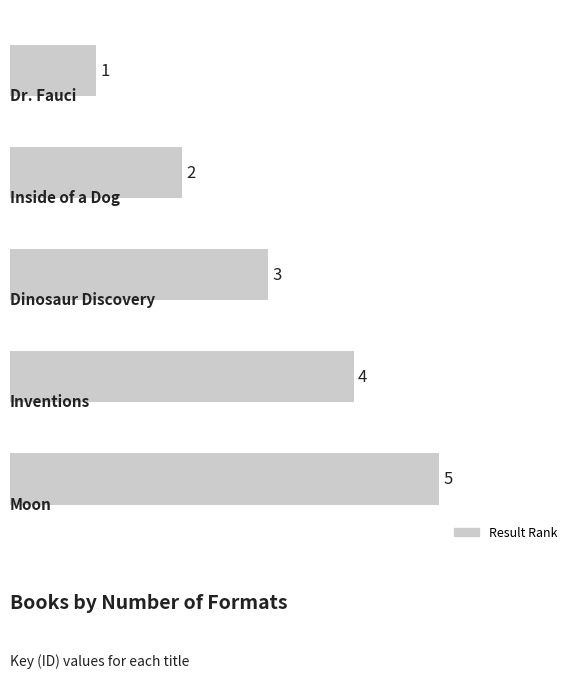

How many bars are there in total?

5